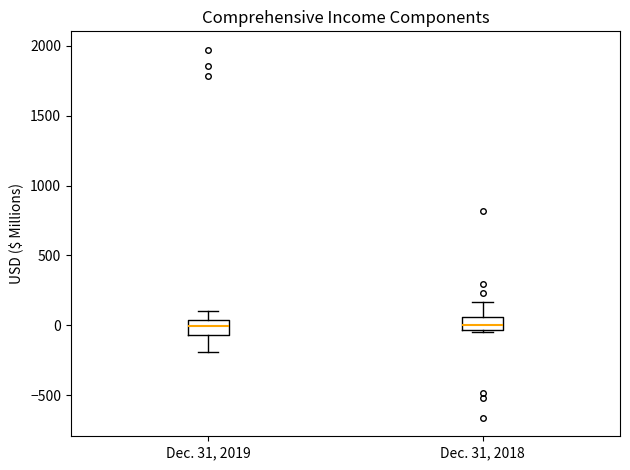

Reading left to right, read every box against the y-axis: the position of its median line, the range the box covers, and the ends of its whiskers. The values are not printed on the chart, so give them approximately, as read against the axis.

Dec. 31, 2019: median 0, box -50 to 50, whiskers -200 to 100
Dec. 31, 2018: median 0, box -50 to 50, whiskers -50 (just below the box's lower edge) to 150